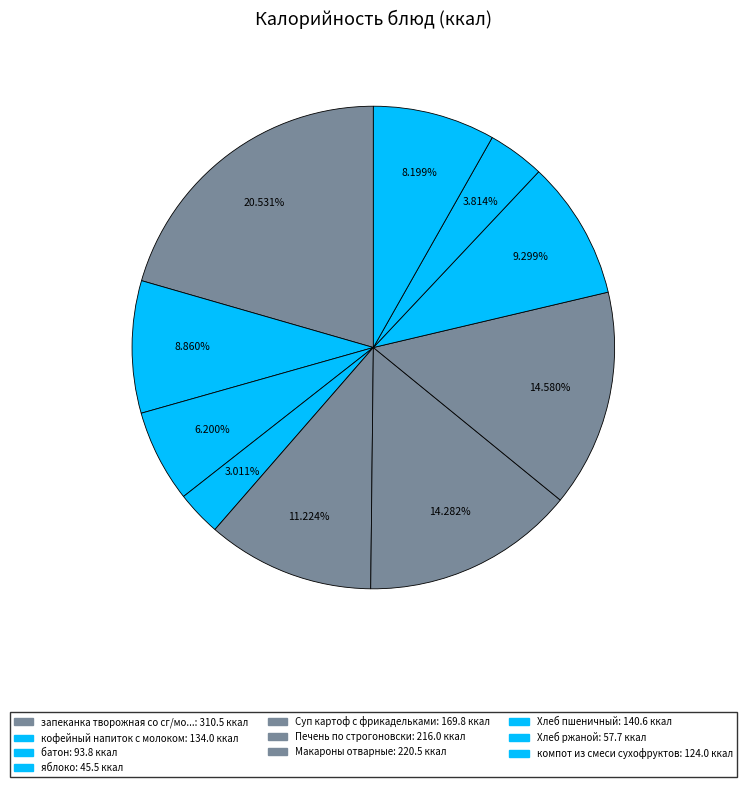

How many slices are in this pie chart?

10